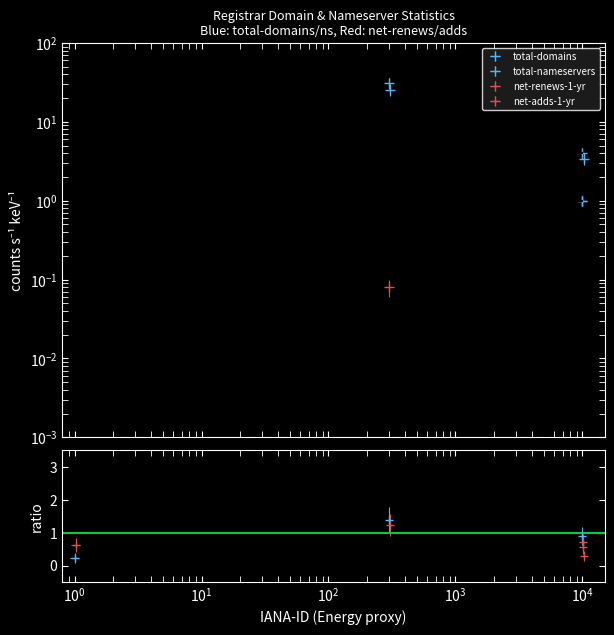

What is the difference between the maximum and second lowest values in the total-domains series?

30.0